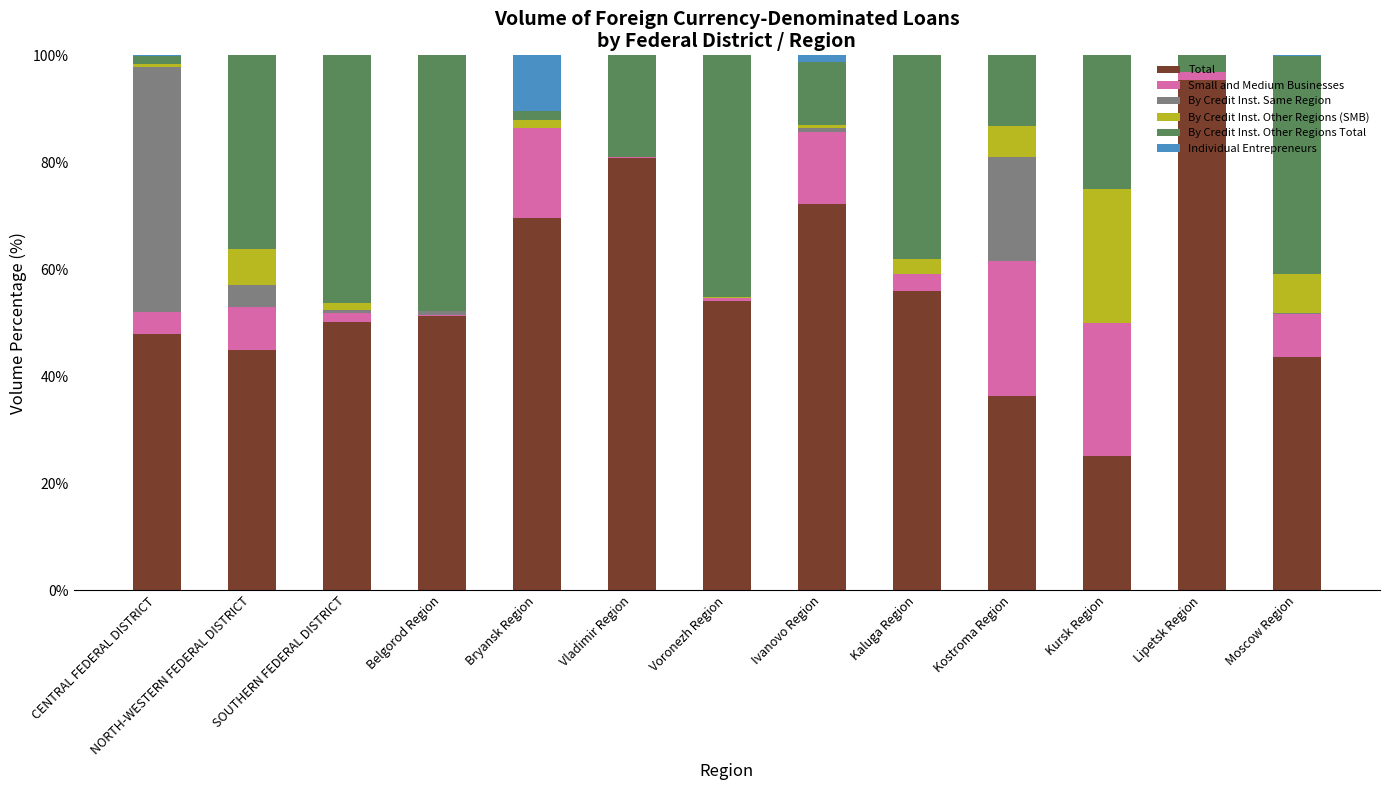

Count the number of categories in the chart.

13